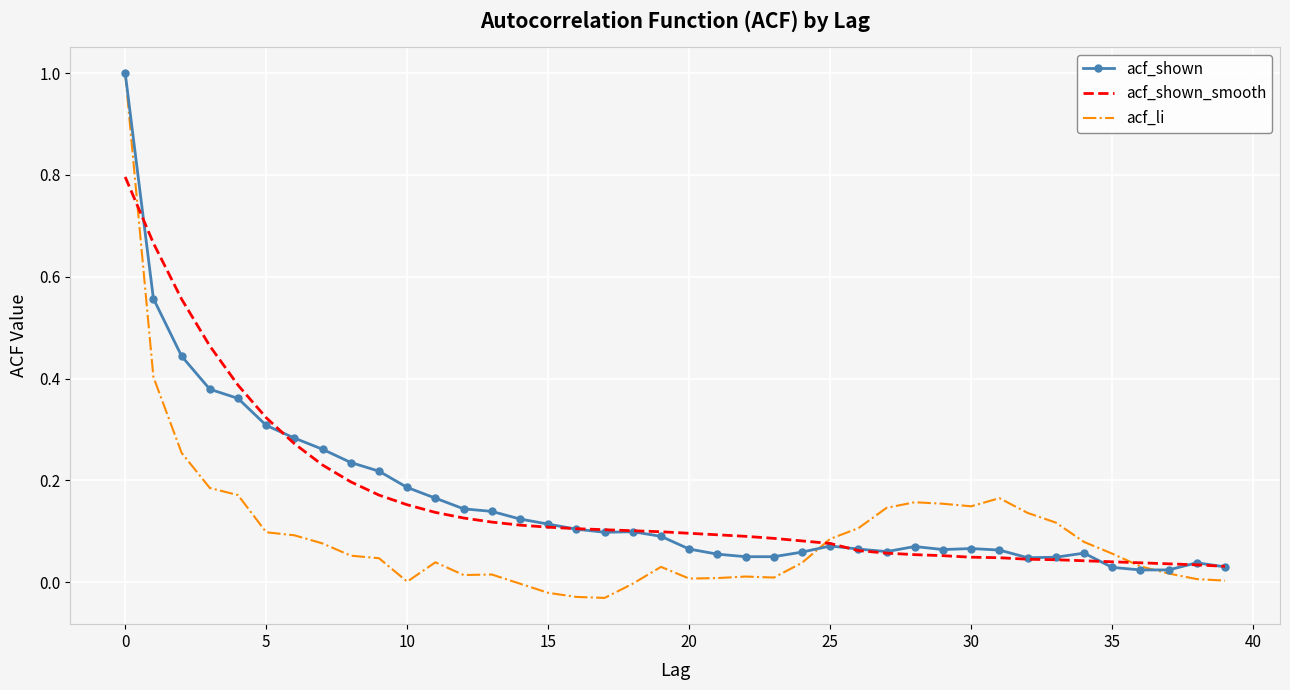

What is the maximum value for acf_shown?

1.0